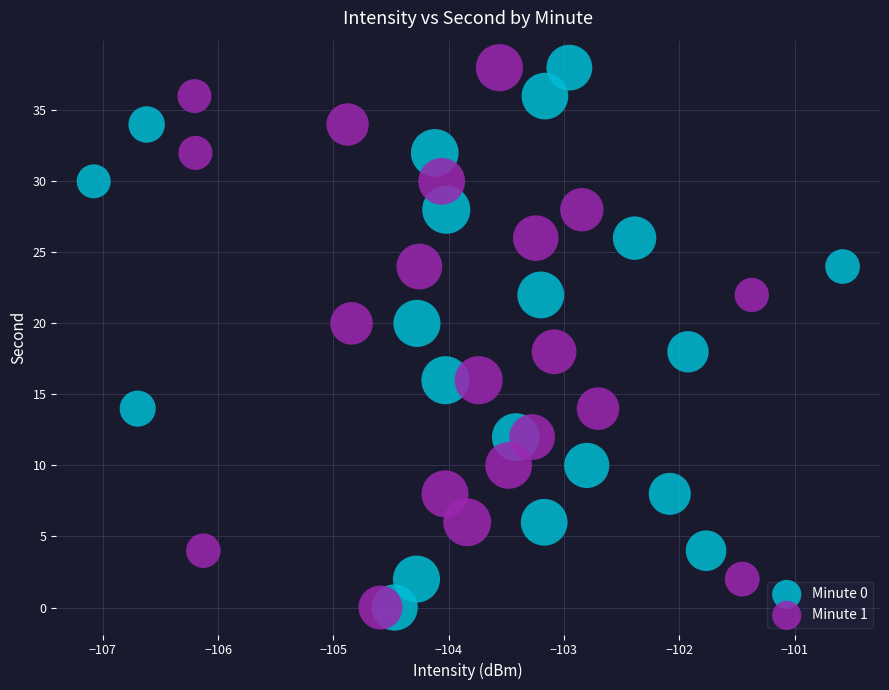

What are all the series names shown in the legend?

Minute 0, Minute 1